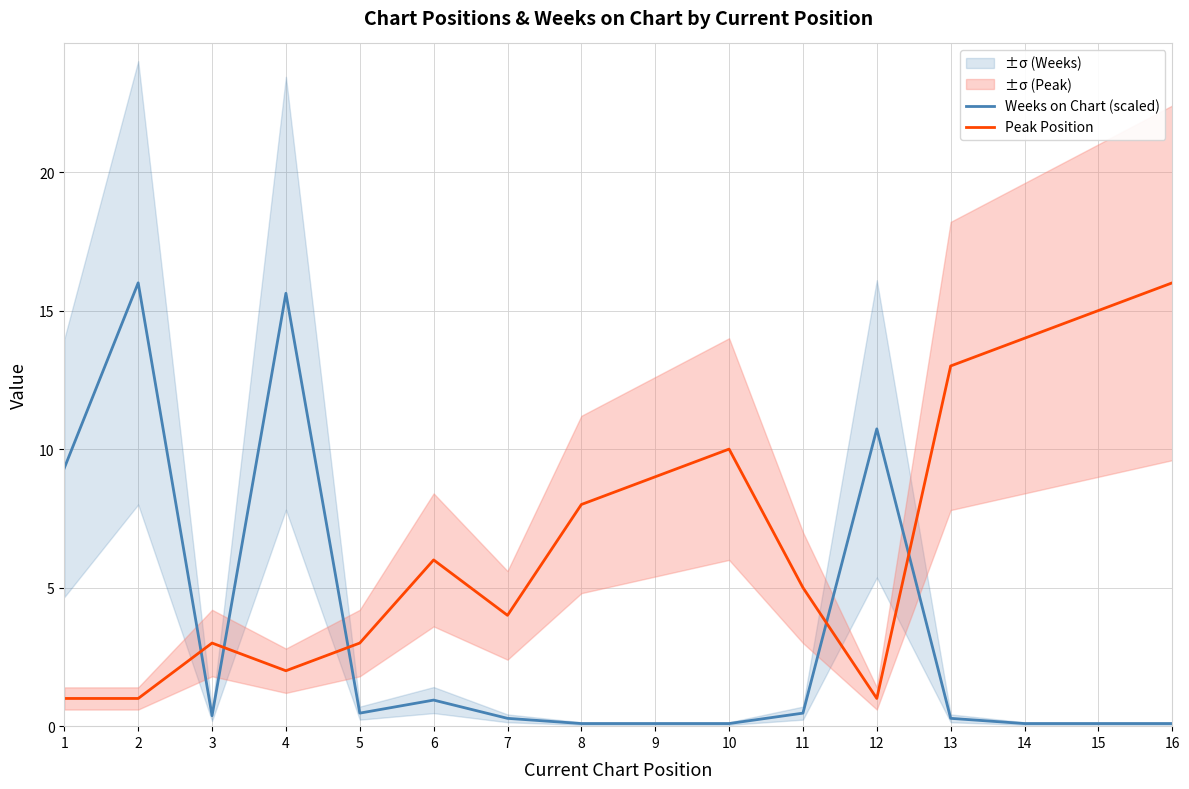

What is the difference between the highest and lowest values at 6?

5.1